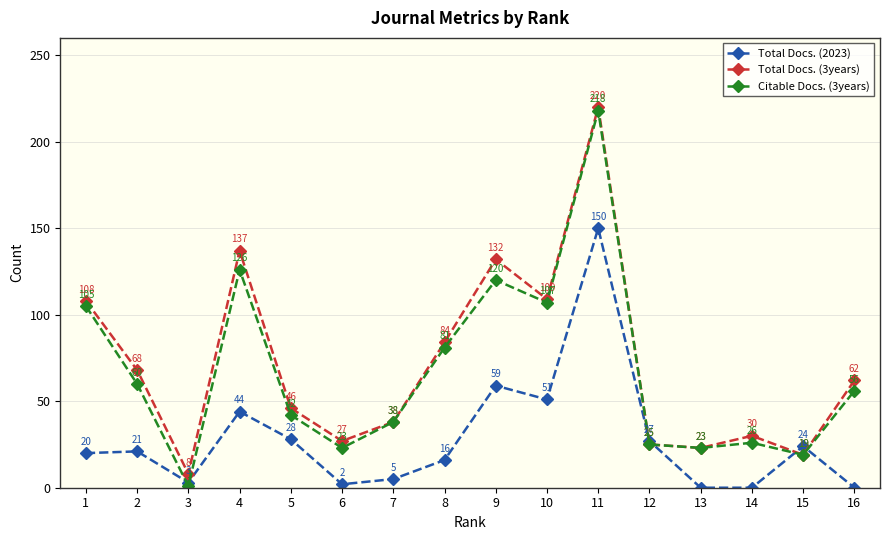

What is the difference between the Total Docs. (2023) values at 15 and 10?

27